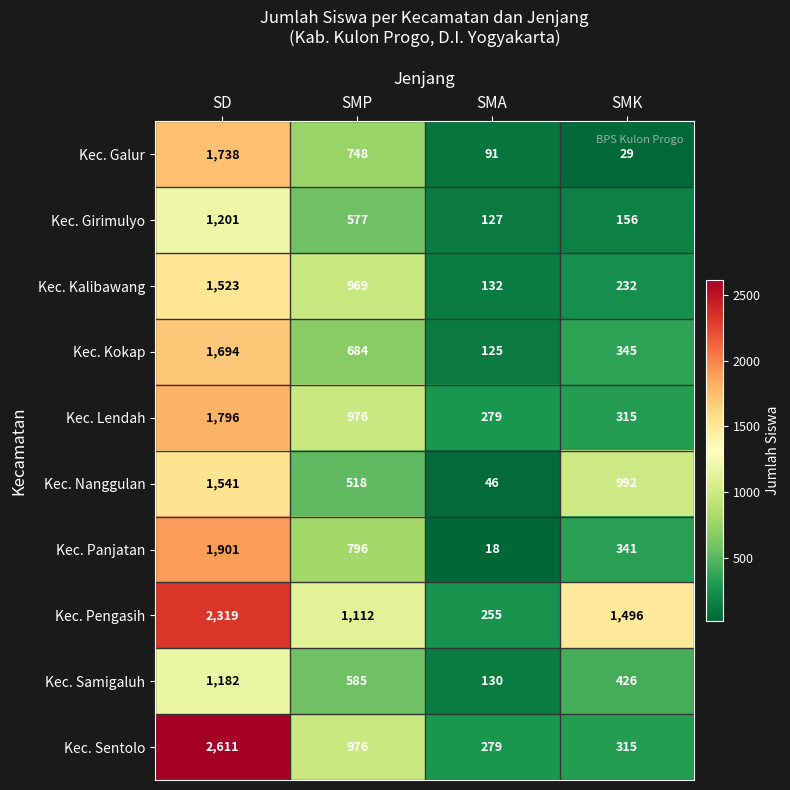

Which category has the highest value in the Kec. Samigaluh series?

SD